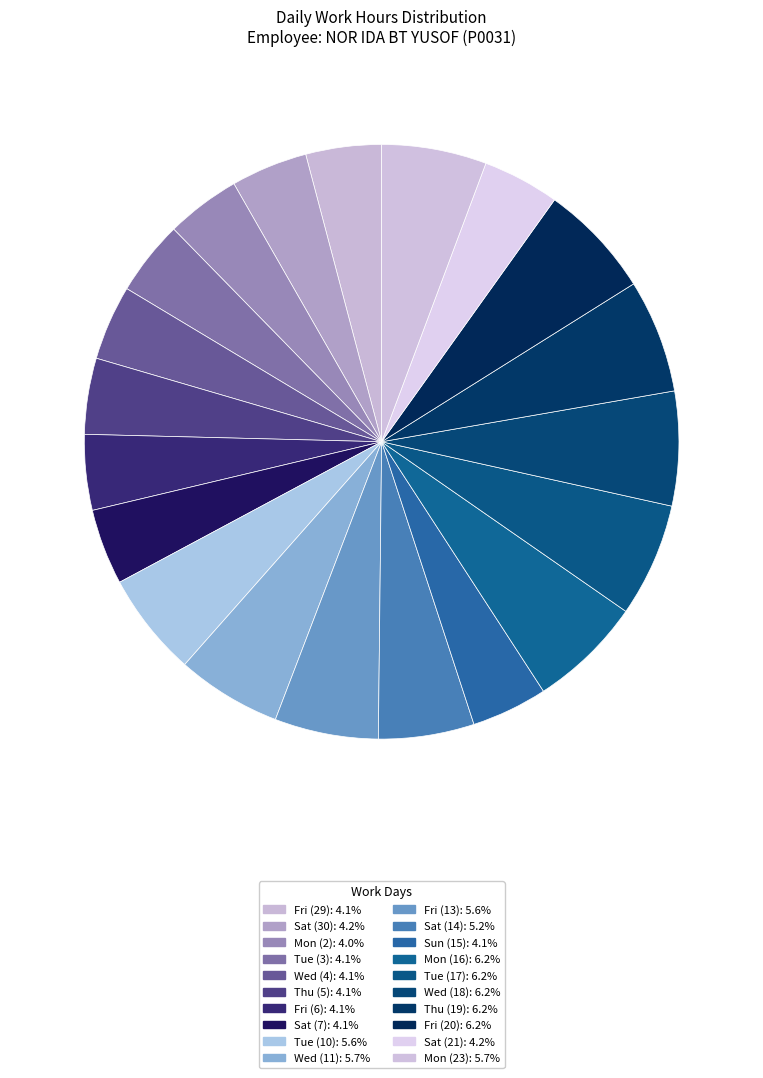

Rank the categories by value from highest to lowest.

Wed (18), Fri (20), Tue (17), Mon (16), Thu (19), Wed (11), Mon (23), Tue (10), Fri (13), Sat (14), Sat (21), Sat (30), Thu (5), Sun (15), Sat (7), Fri (29), Fri (6), Wed (4), Tue (3), Mon (2)